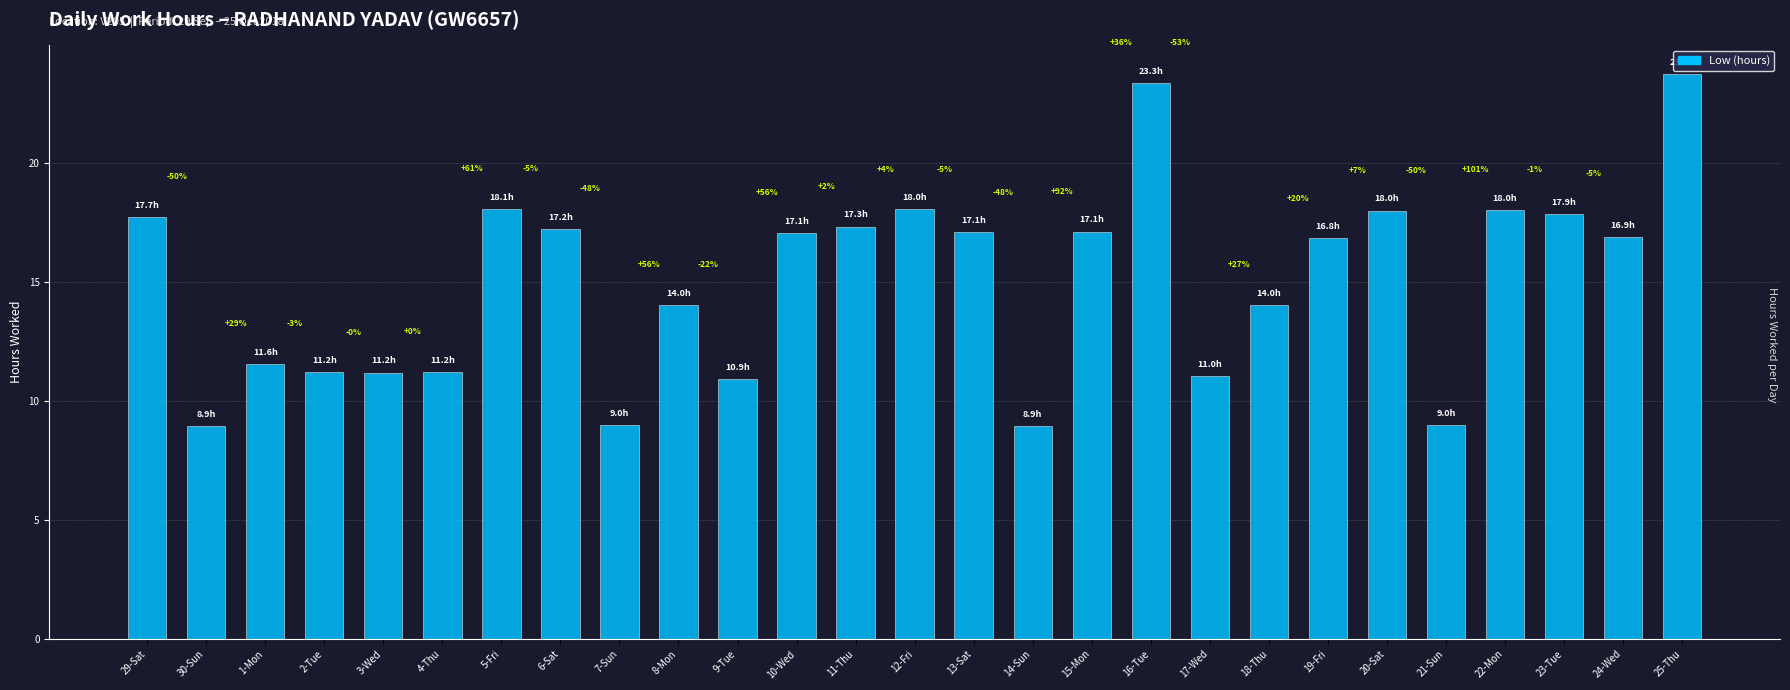

Approximately how many times larger is the value at 16-Tue compared to 13-Sat?

1.4